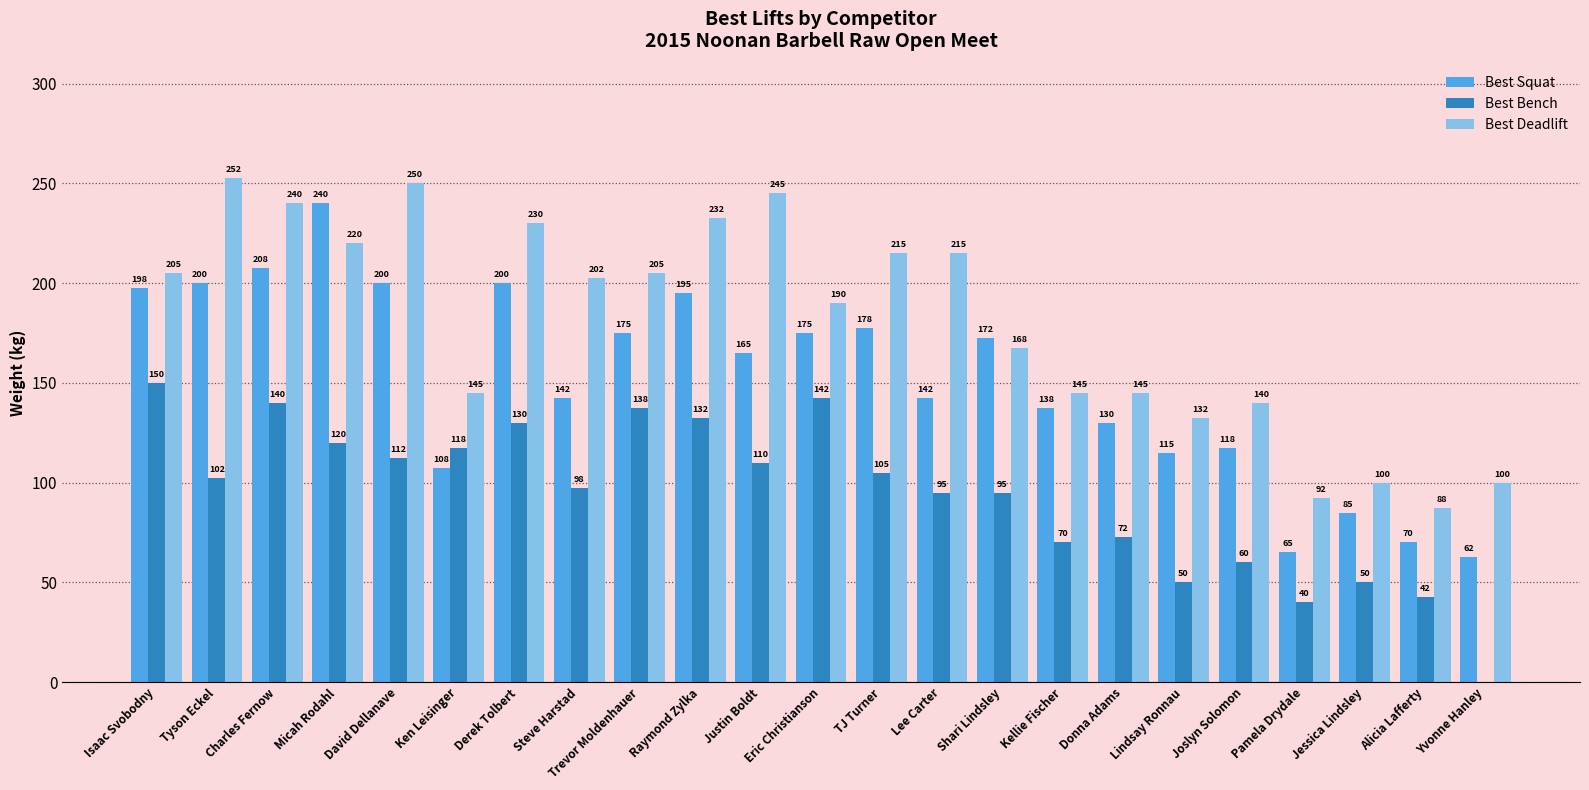

What is the total value across all series at Shari Lindsley?

435.0